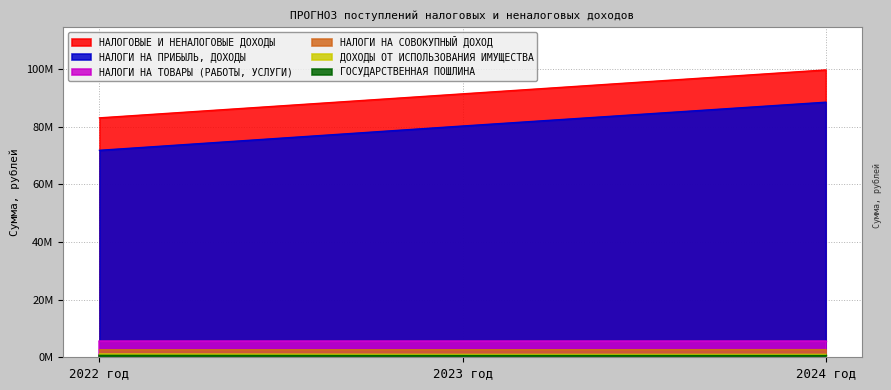

How many data points in НАЛОГИ НА СОВОКУПНЫЙ ДОХОД are less than 2621000?

1